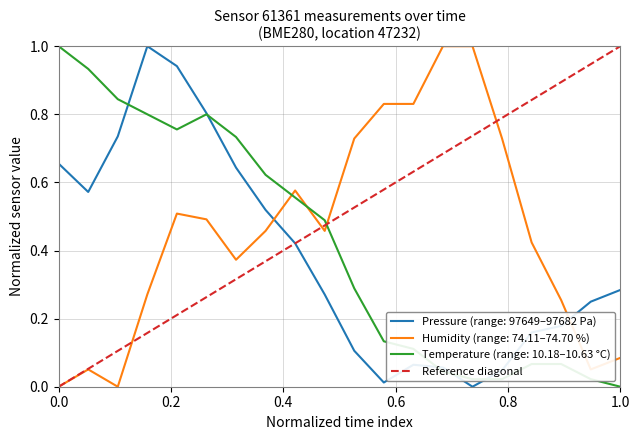

True or false: Humidity (range: 74.11–74.70 %) and Temperature (range: 10.18–10.63 °C) intersect in this chart.

True